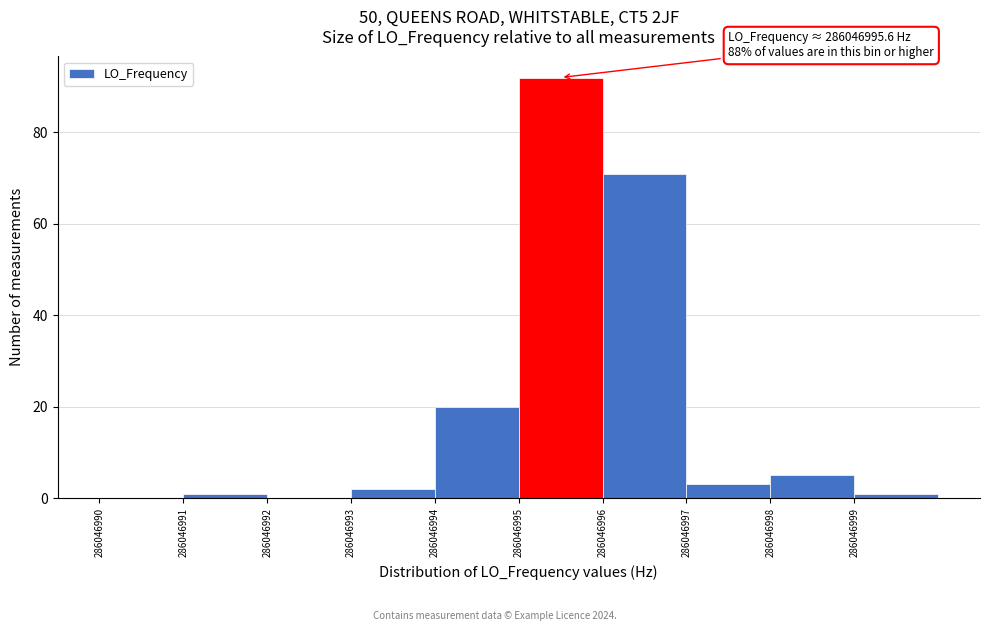

Reading right to left, transcribe all the data shown in this chart.

286046999=1	286046998=5	286046997=3	286046996=71	286046995=92	286046994=20	286046993=2	286046992=0	286046991=1	286046990=0